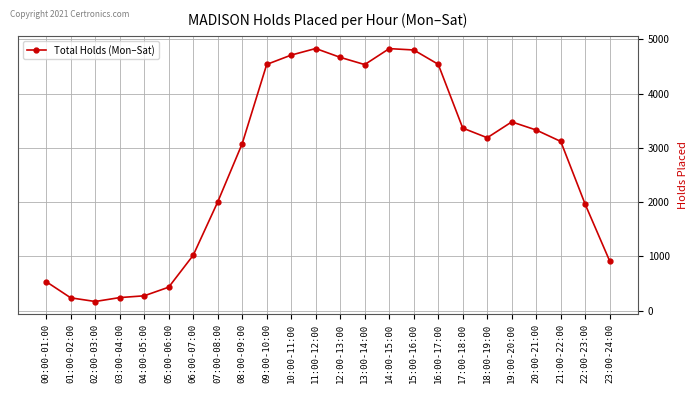

Read the value at 00:00-01:00, to the nearest 10.

540